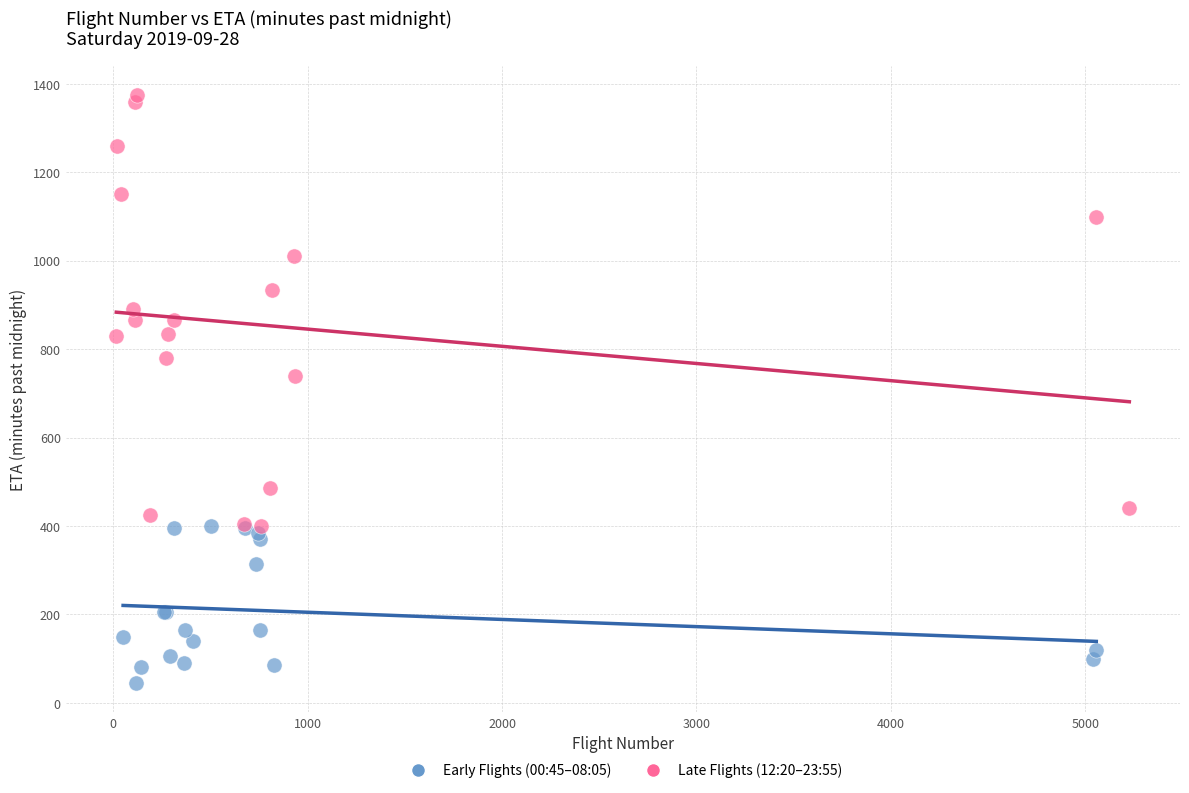

Which series has the widest spread of Y values?

Late Flights (12:20–23:55)